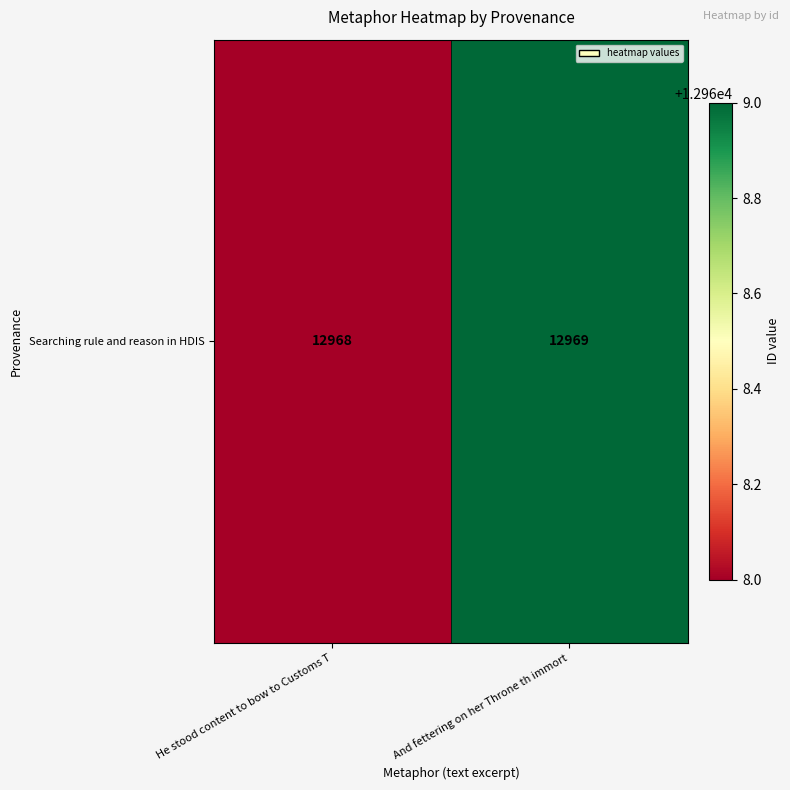

Reading left to right, extract all data points from this chart.

12968	12969